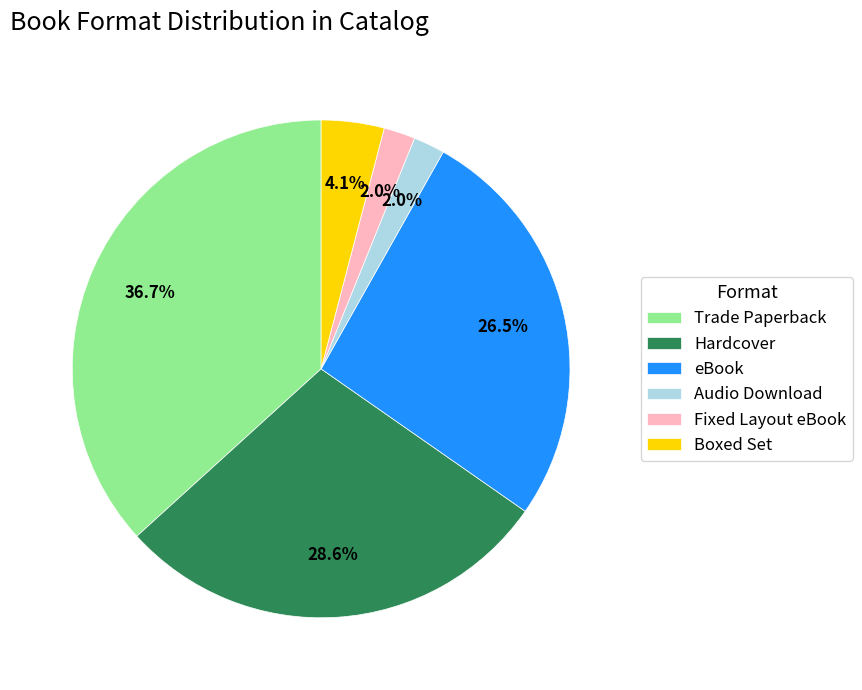

How many slices are in this pie chart?

6